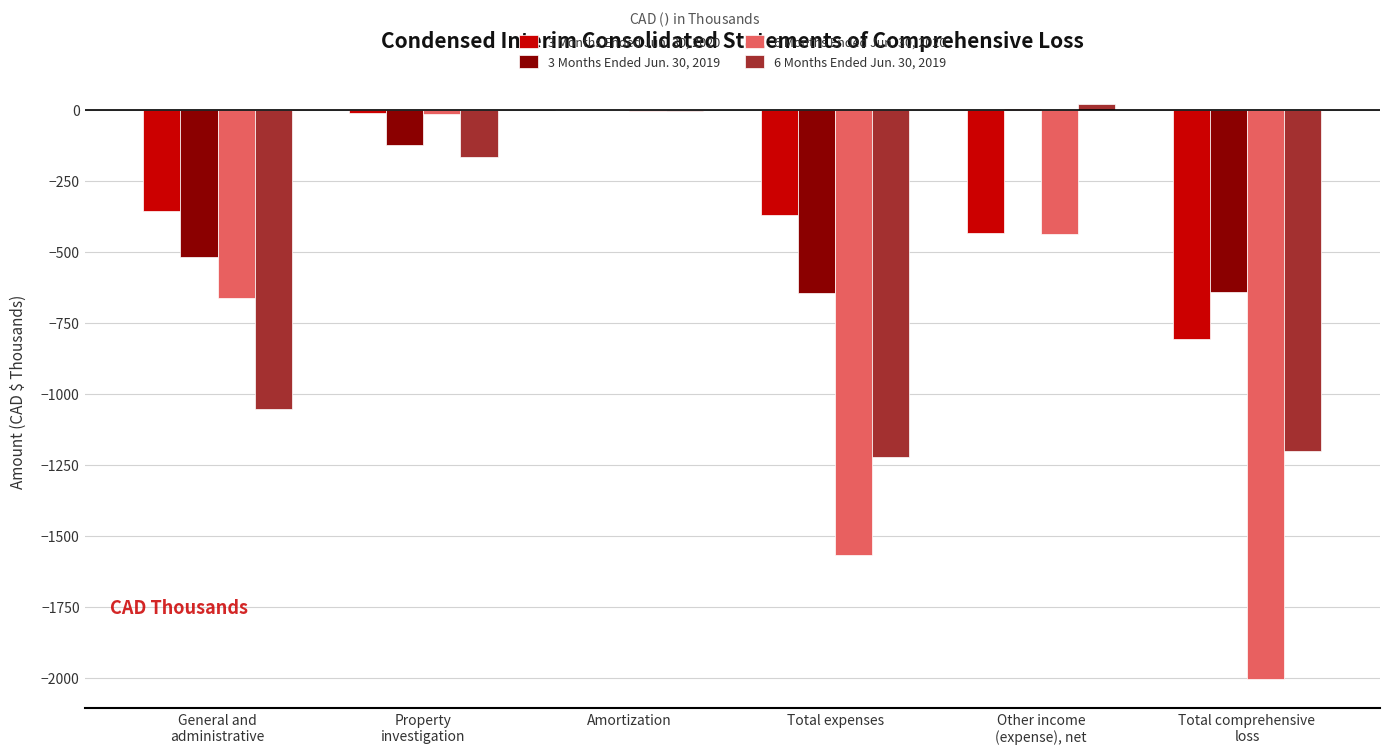

Is it true that 3 Months Ended Jun. 30, 2019 equals -645 at Total expenses?

True